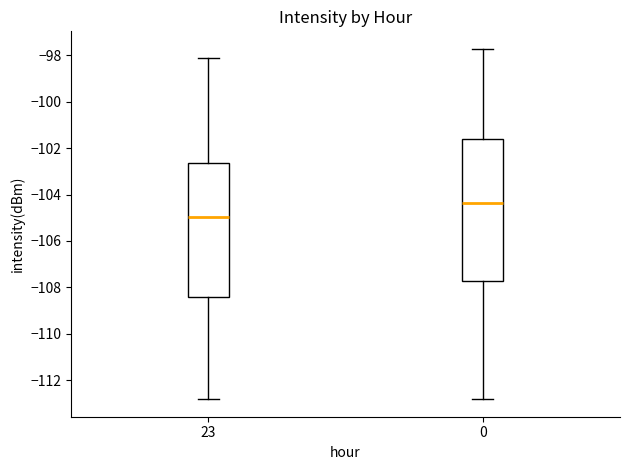

Which box is the tallest, from its lower edge to its upper edge?

0